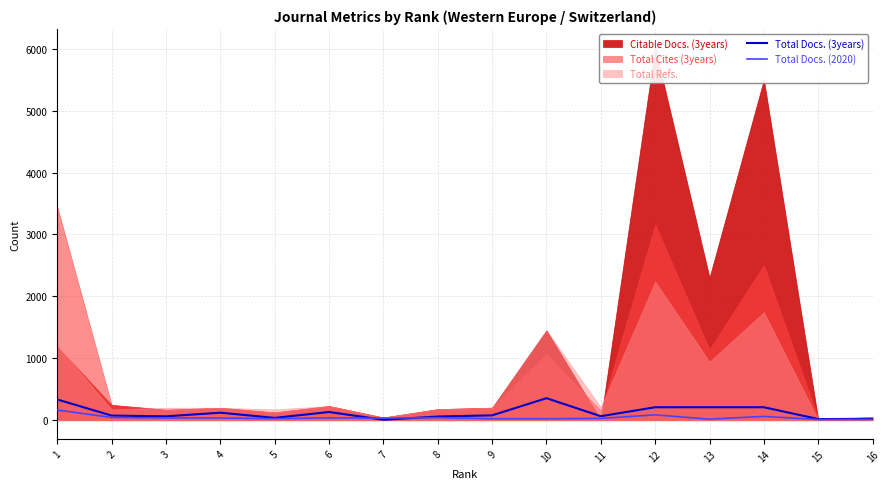

The Total Docs. (2020) series shows 42 at 8. True or false?

True